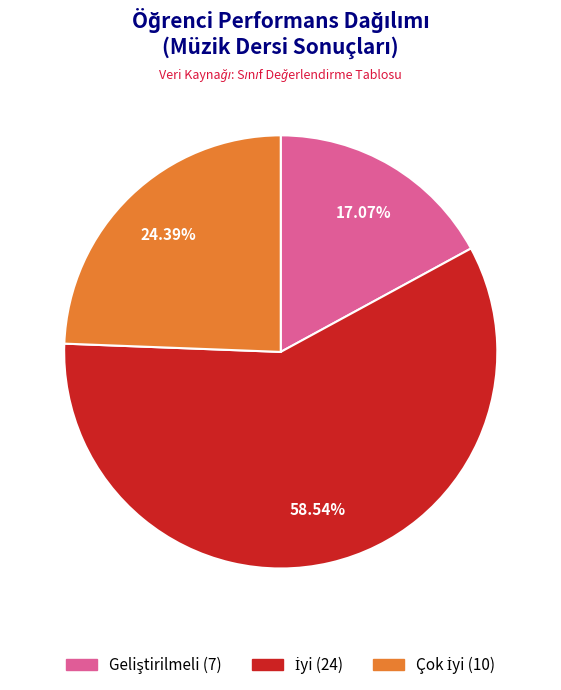

How many segments does this pie chart have?

3